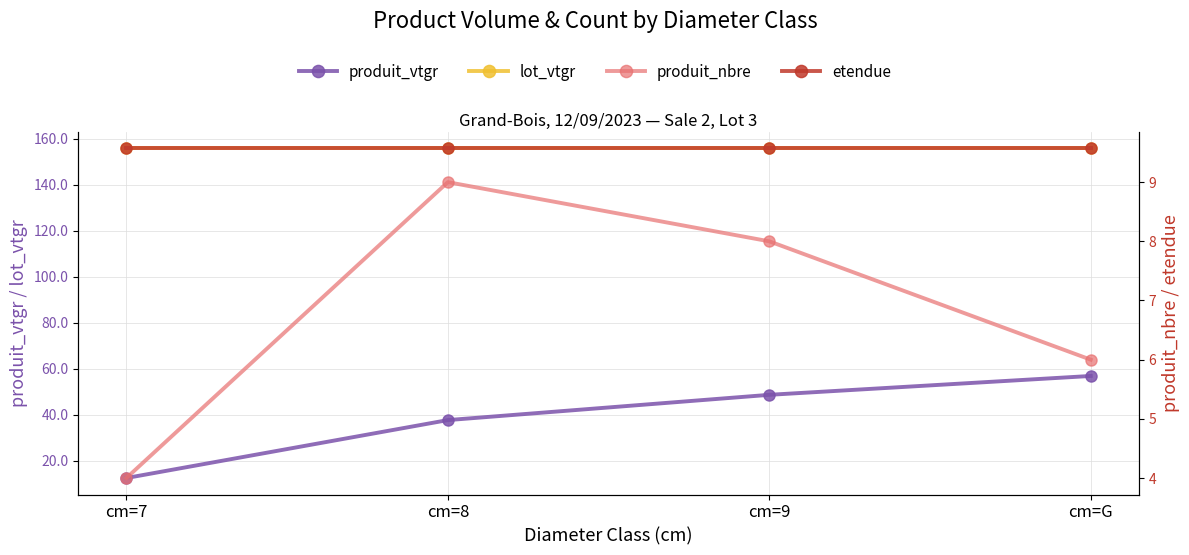

True or false: lot_vtgr has more than 0 points higher than both neighbors.

False